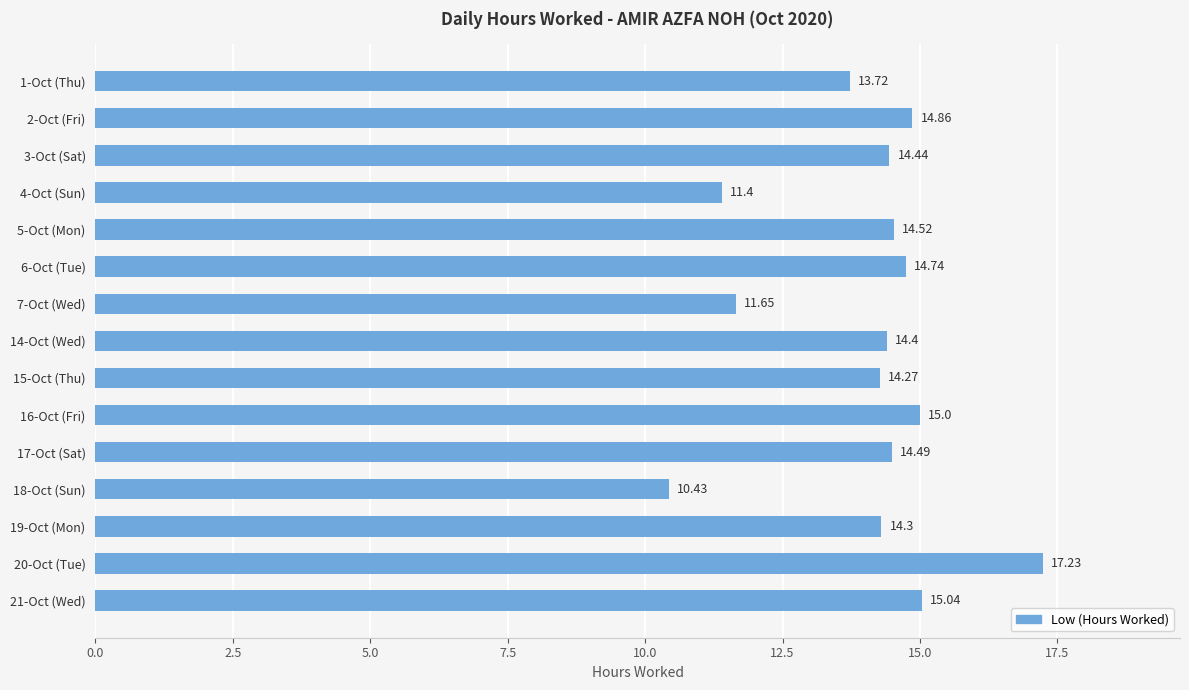

At which category does the chart reach its peak across all series?

20-Oct (Tue)